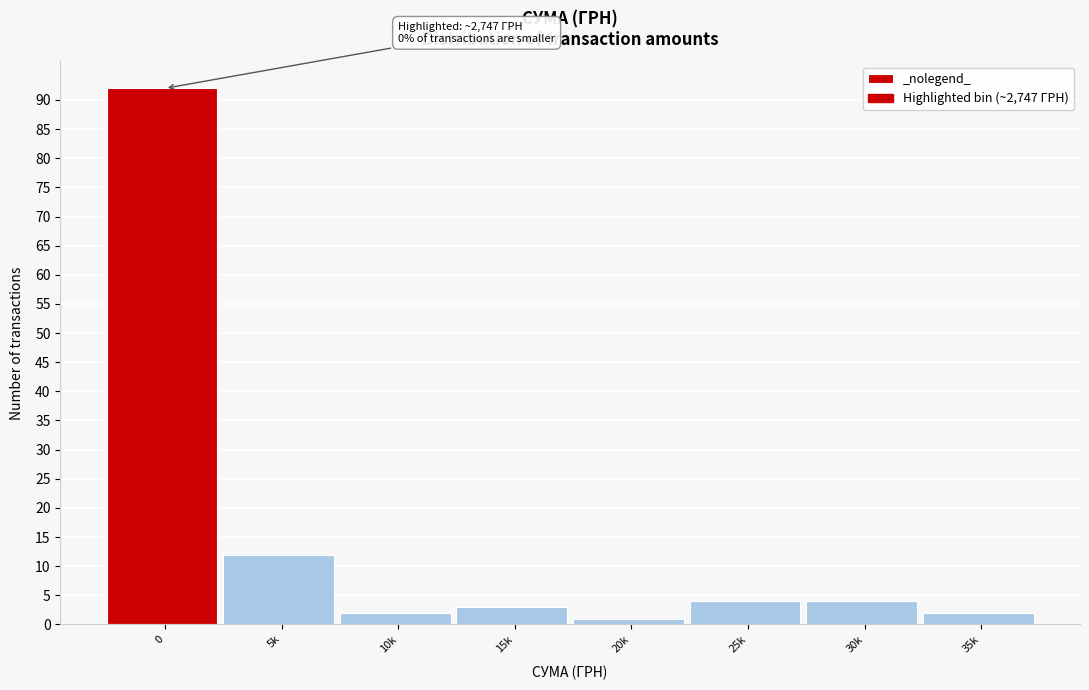

Reading left to right, what are all the values shown in this chart?

92	12	2	3	1	4	4	2